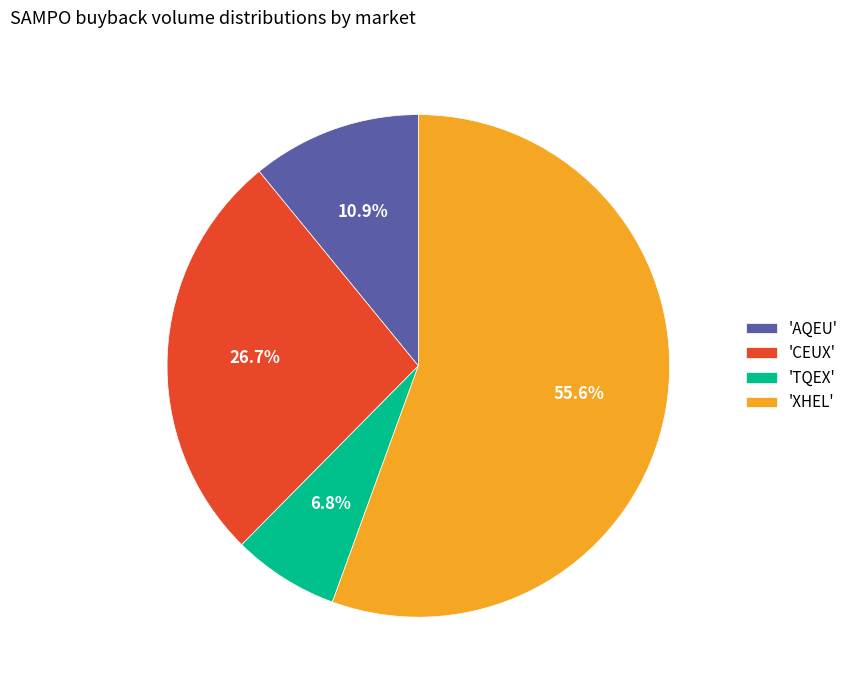

Between 'TQEX' and 'XHEL', which is larger?

'XHEL'